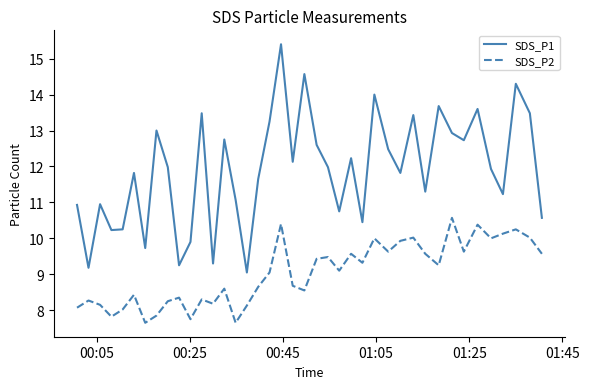

What is the maximum value shown in the chart?

15.4